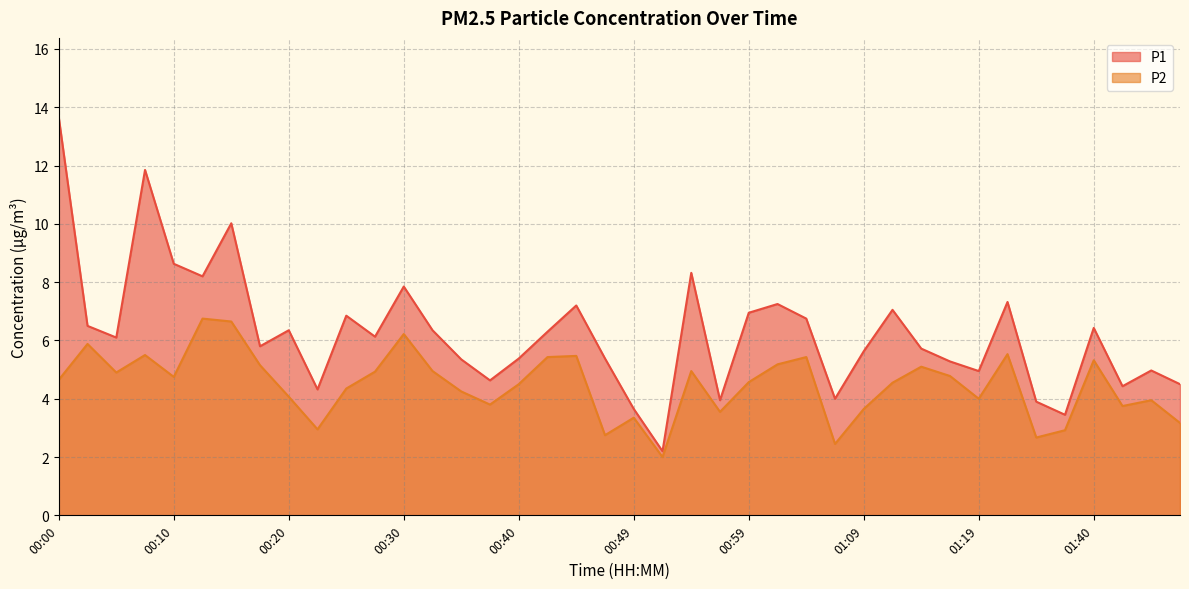

How many lines are shown in the chart?

2